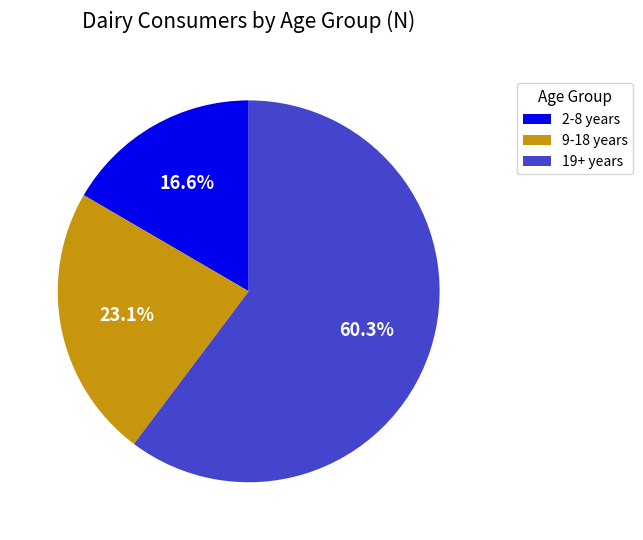

Approximately how many times larger is the value at 2-8 years compared to 19+ years?

0.3